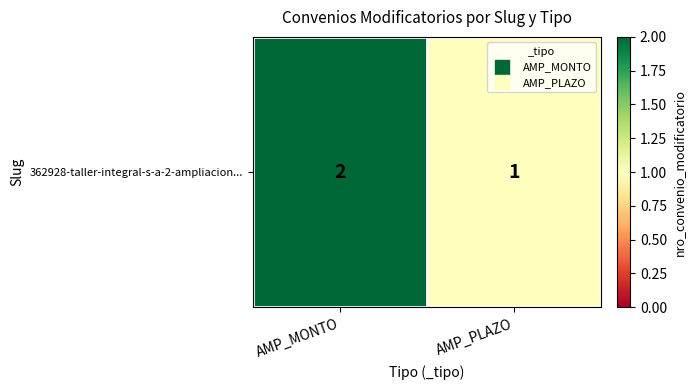

What is the difference between the maximum and minimum values?

1